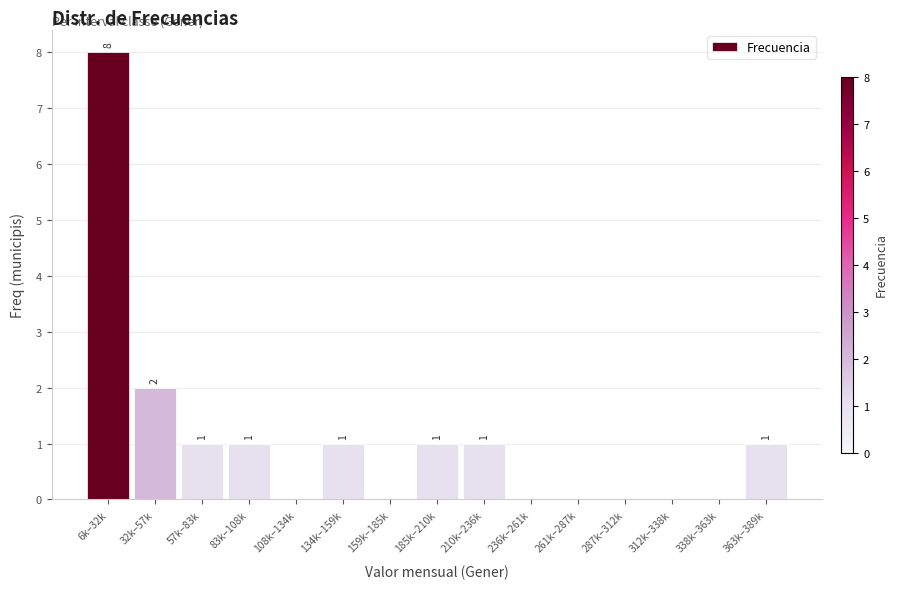

Reading left to right, list all the values displayed in this chart.

6k–32k=8	32k–57k=2	57k–83k=1	83k–108k=1	108k–134k=0	134k–159k=1	159k–185k=0	185k–210k=1	210k–236k=1	236k–261k=0	261k–287k=0	287k–312k=0	312k–338k=0	338k–363k=0	363k–389k=1